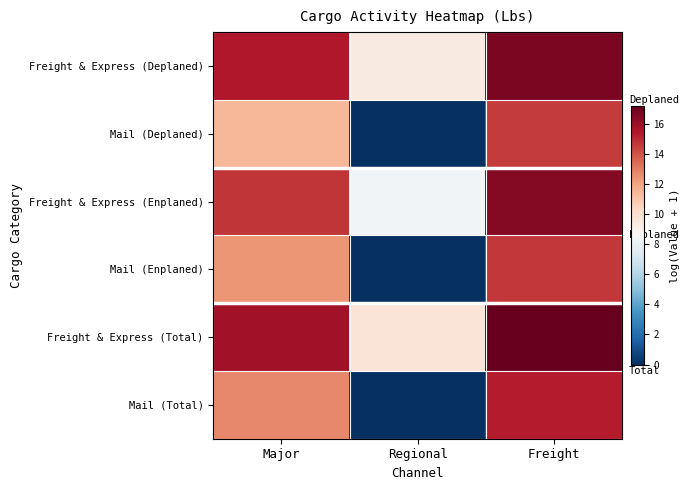

How many data points does each series have?

3